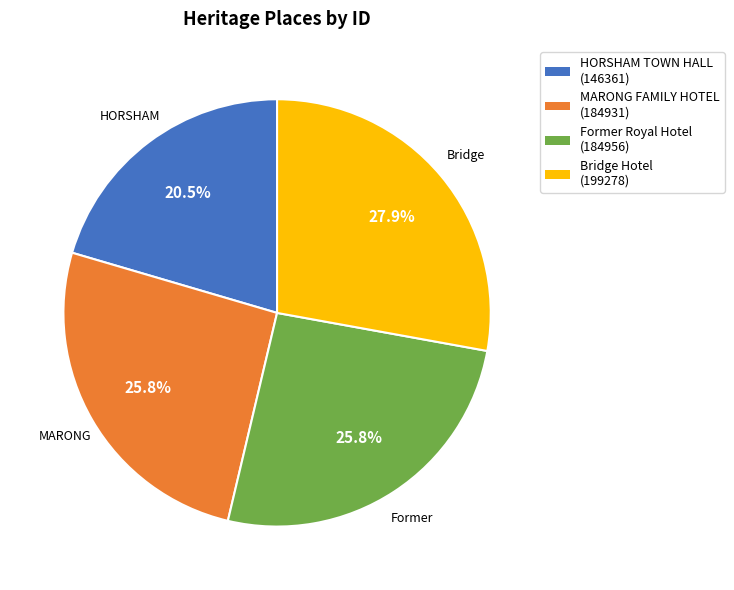

Which has a higher value, MARONG FAMILY HOTEL or HORSHAM TOWN HALL?

MARONG FAMILY HOTEL